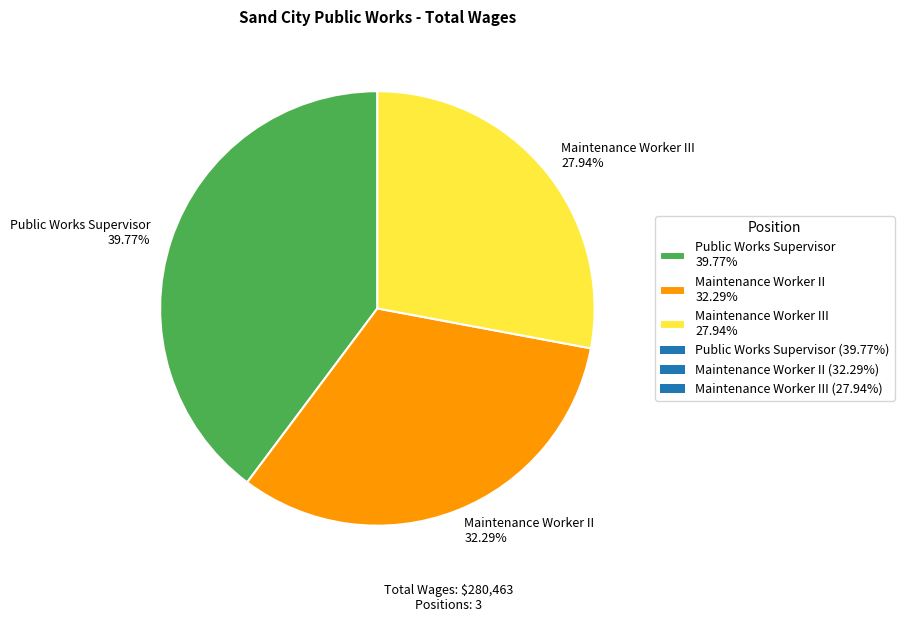

Which has a higher value, Maintenance Worker II 32.29% or Public Works Supervisor 39.77%?

Public Works Supervisor 39.77%